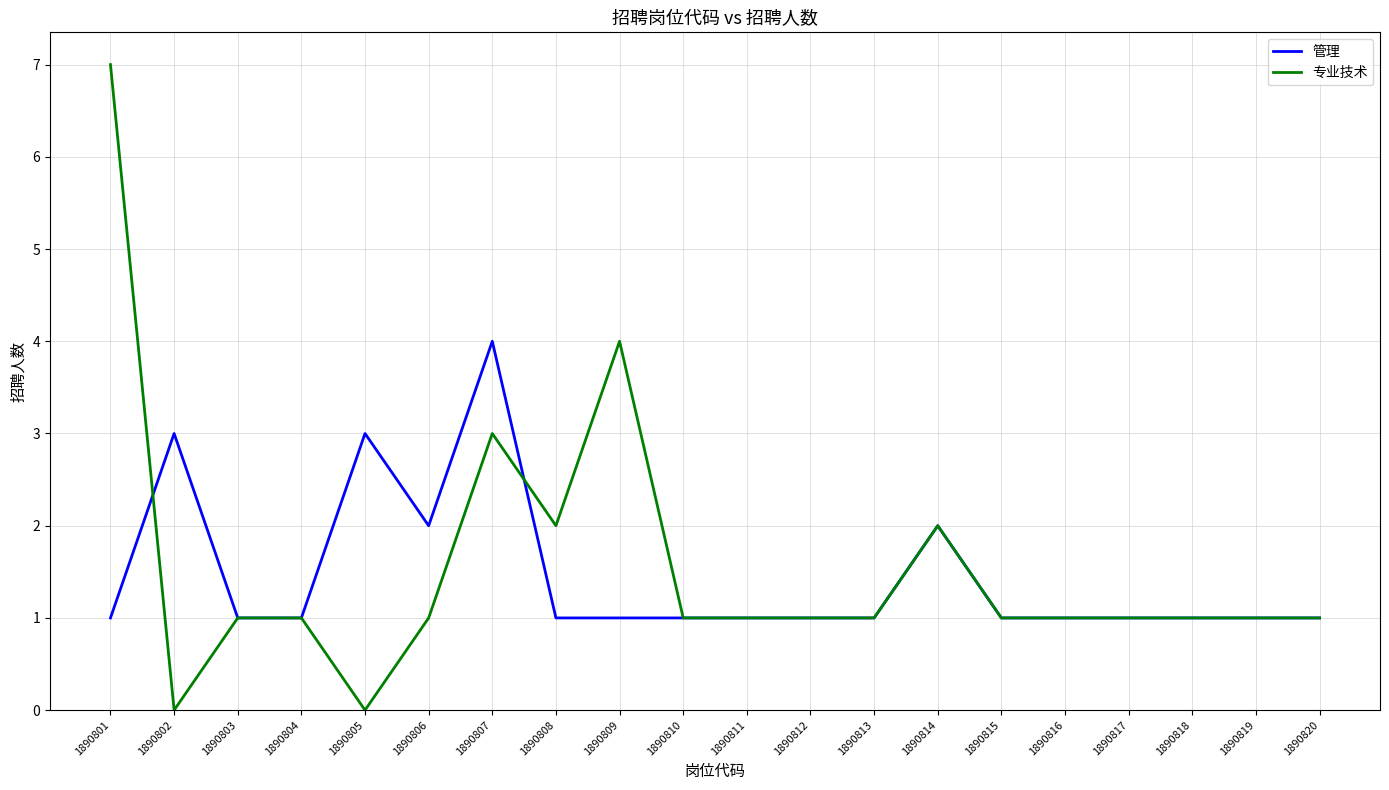

Reading right to left, what are all the values shown in this chart?

管理: 1890820=1	1890819=1	1890818=1	1890817=1	1890816=1	1890815=1	1890814=2	1890813=1	1890812=1	1890811=1	1890810=1	1890809=1	1890808=1	1890807=4	1890806=2	1890805=3	1890804=1	1890803=1	1890802=3	1890801=1
专业技术: 1890820=1	1890819=1	1890818=1	1890817=1	1890816=1	1890815=1	1890814=2	1890813=1	1890812=1	1890811=1	1890810=1	1890809=4	1890808=2	1890807=3	1890806=1	1890805=0	1890804=1	1890803=1	1890802=0	1890801=7